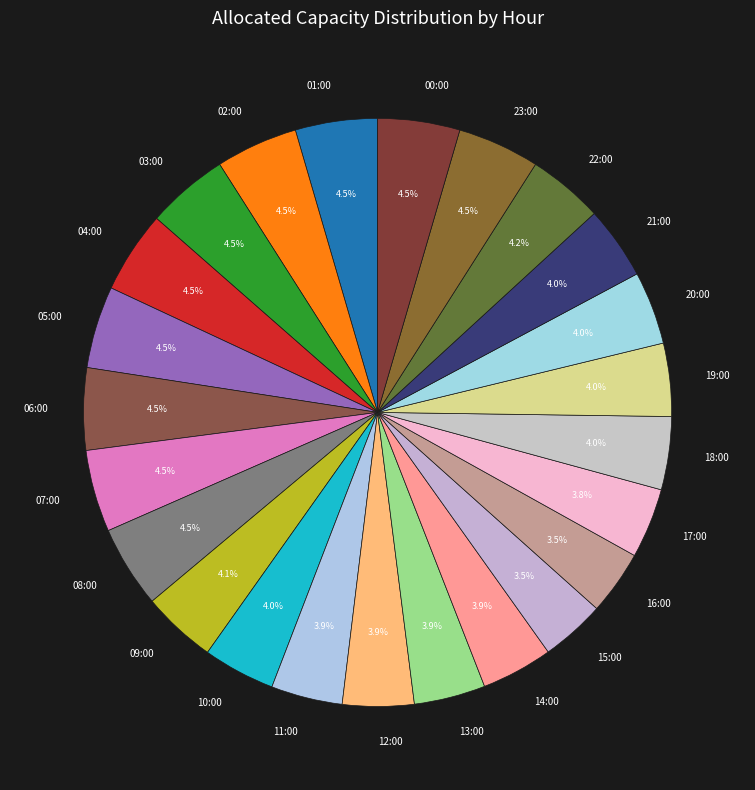

Is the sum of 17:00 and 16:00 greater than half?

No